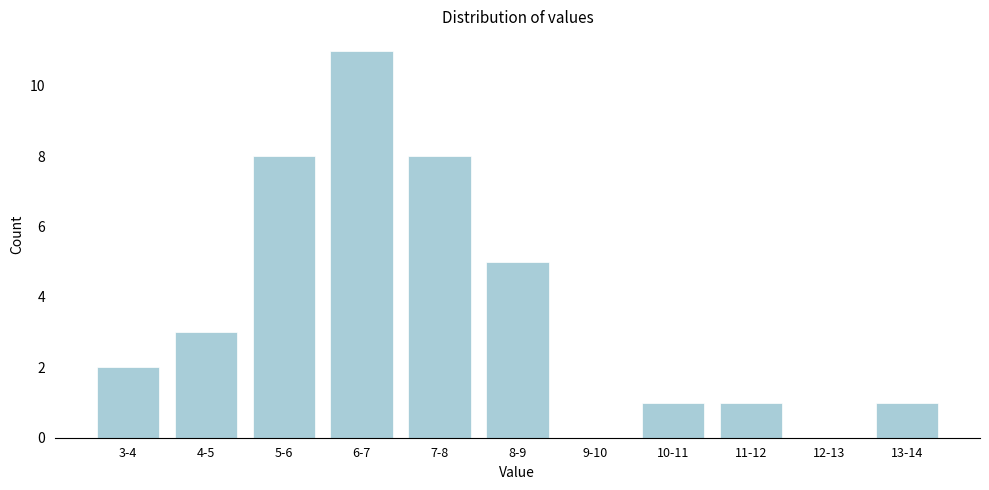

Reading left to right, what are all the values shown in this chart?

3-4=2	4-5=3	5-6=8	6-7=11	7-8=8	8-9=5	9-10=0	10-11=1	11-12=1	12-13=0	13-14=1